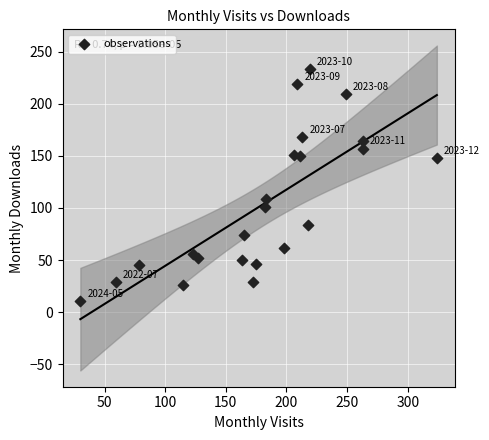

What Y value in the scatter plot is closest to 122?

109